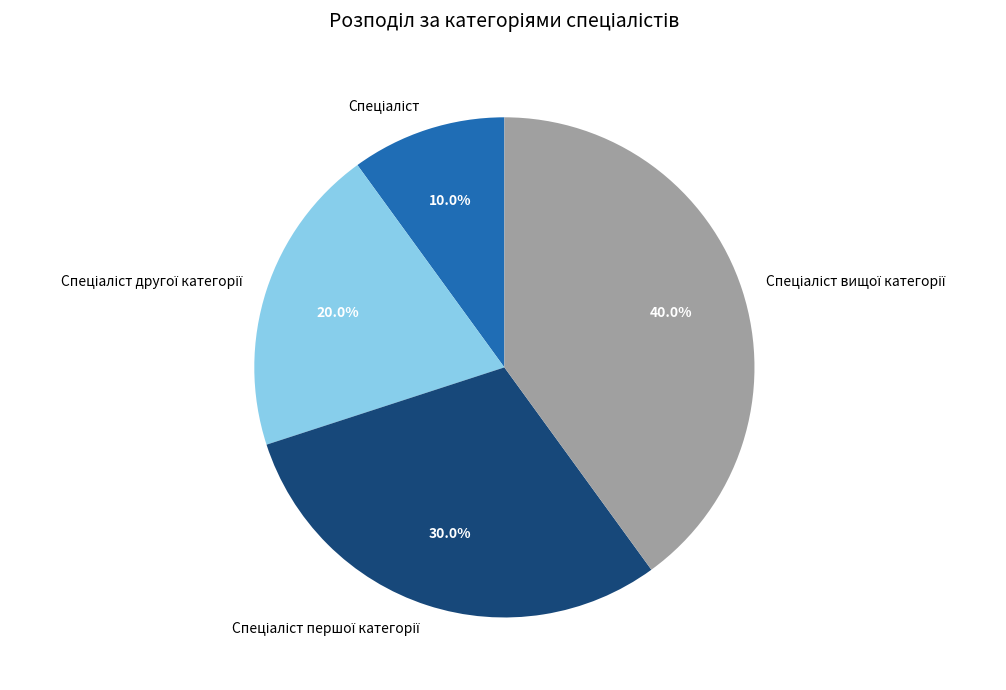

Does any single category account for the majority?

No